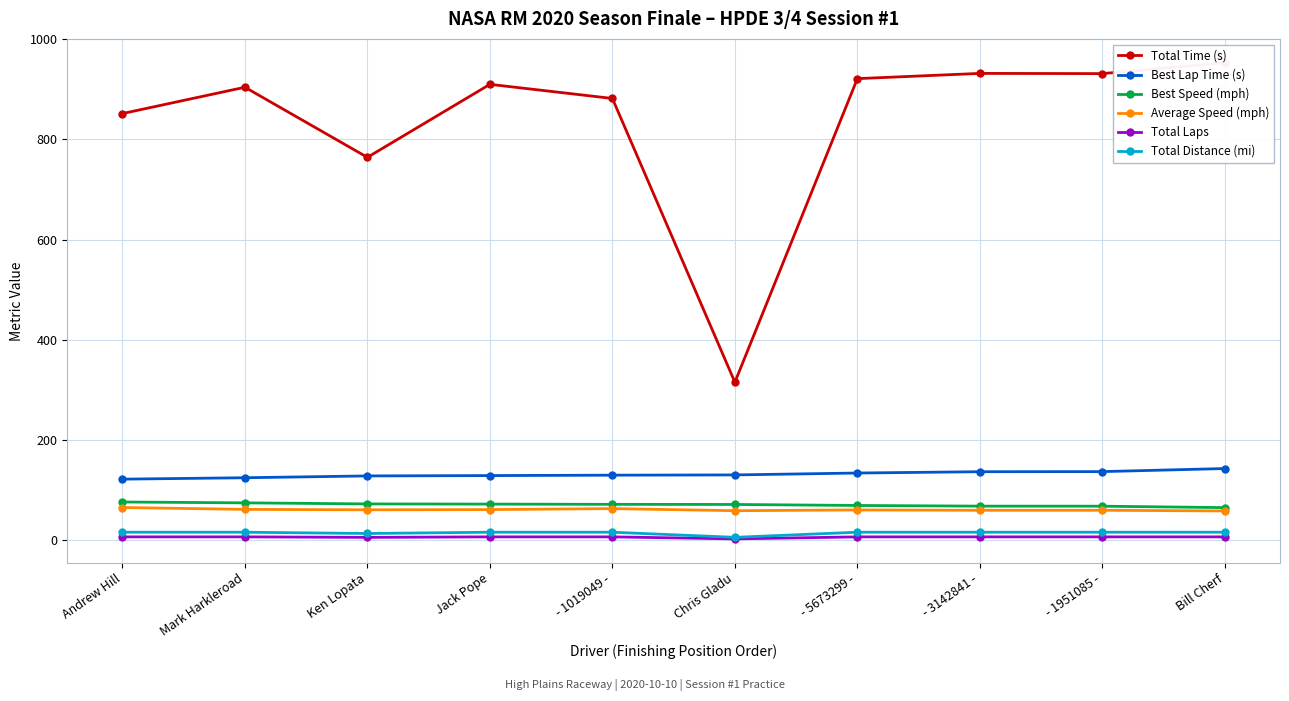

What is the difference between the highest and lowest values at Jack Pope?

904.0